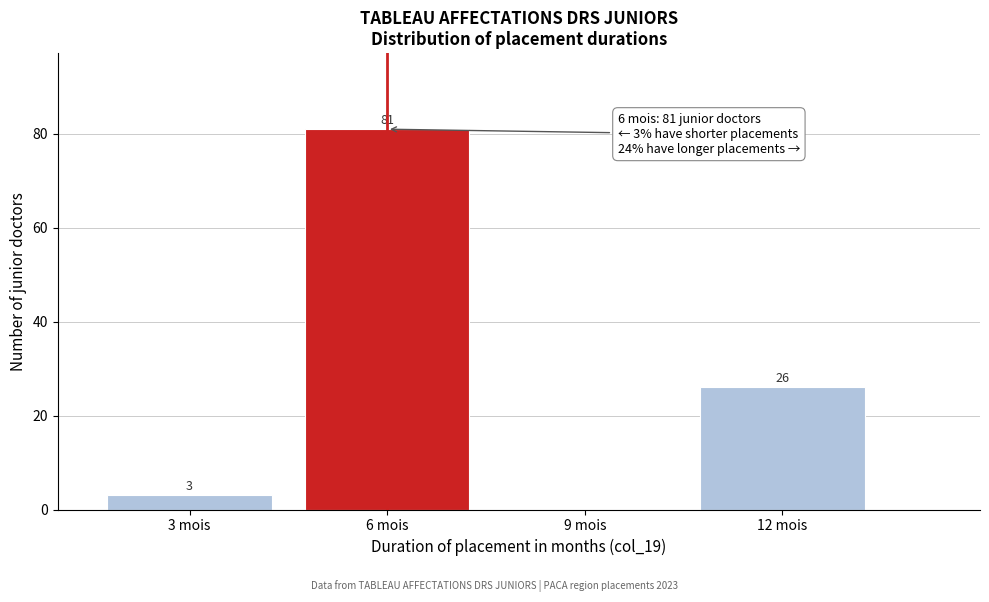

Which range on the x-axis has the tallest bar?

4.5 to 7.5